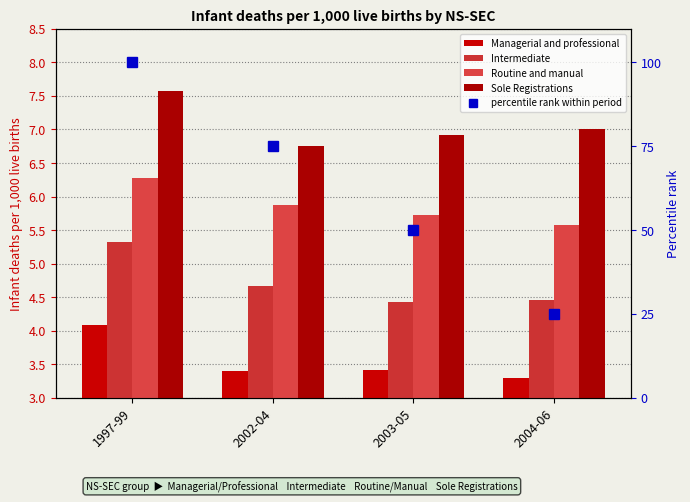

True or false: Intermediate has a value of 4.4 at 2003-05.

True